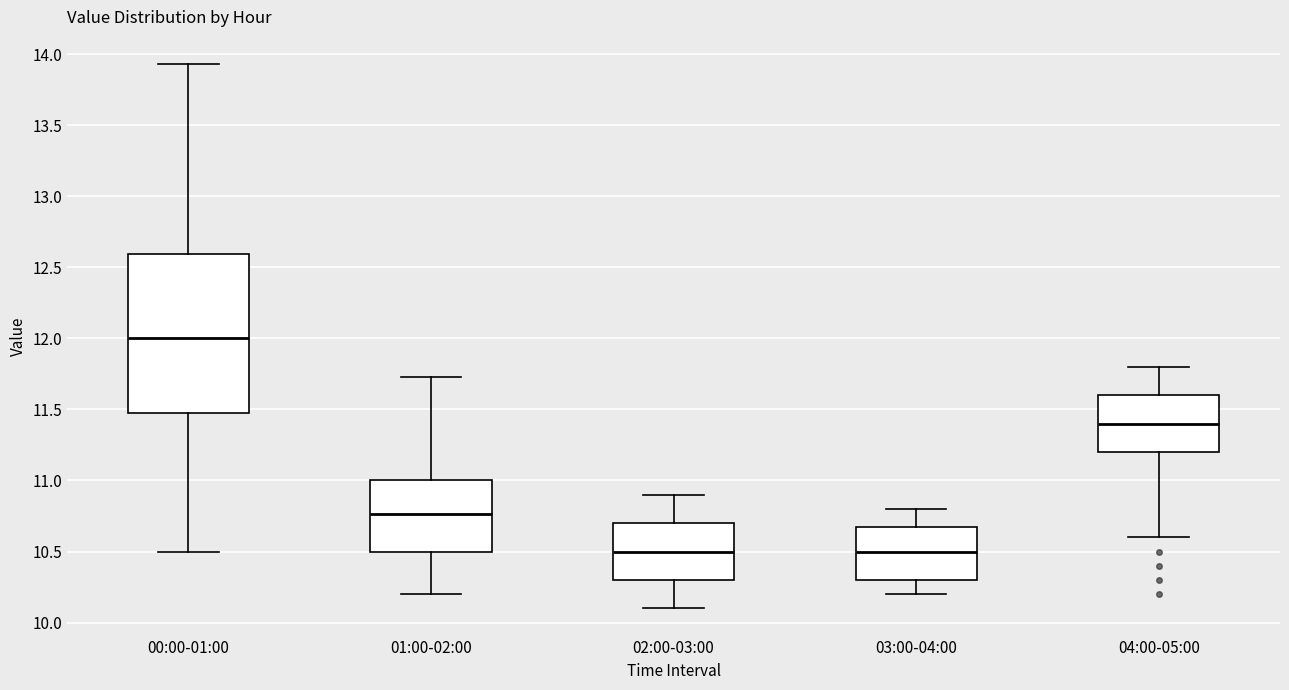

Comparing the boxes themselves (not the whiskers), which one is the tallest?

00:00-01:00